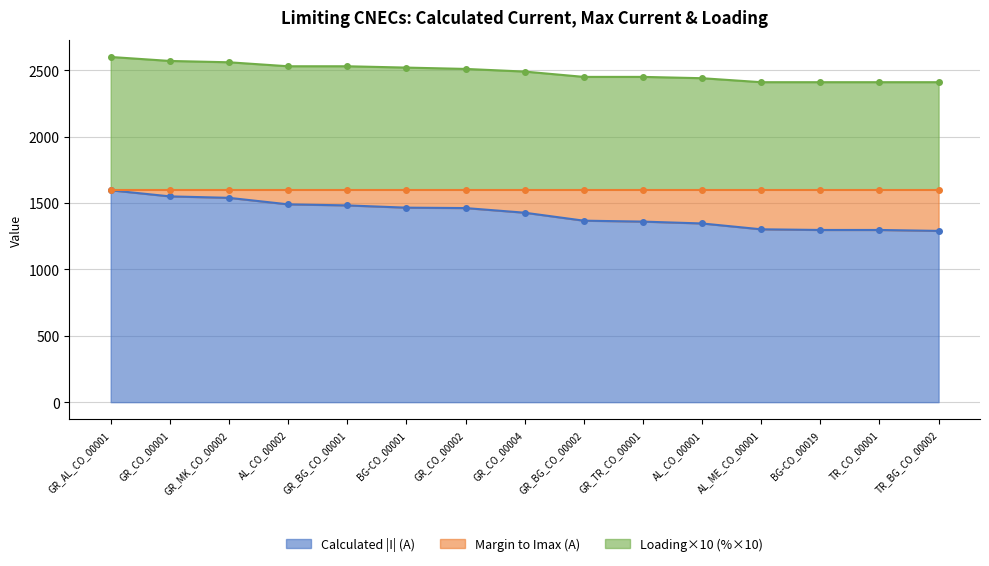

What is the difference between the maximum and minimum values in the Loading×10 (%×10) series?

190